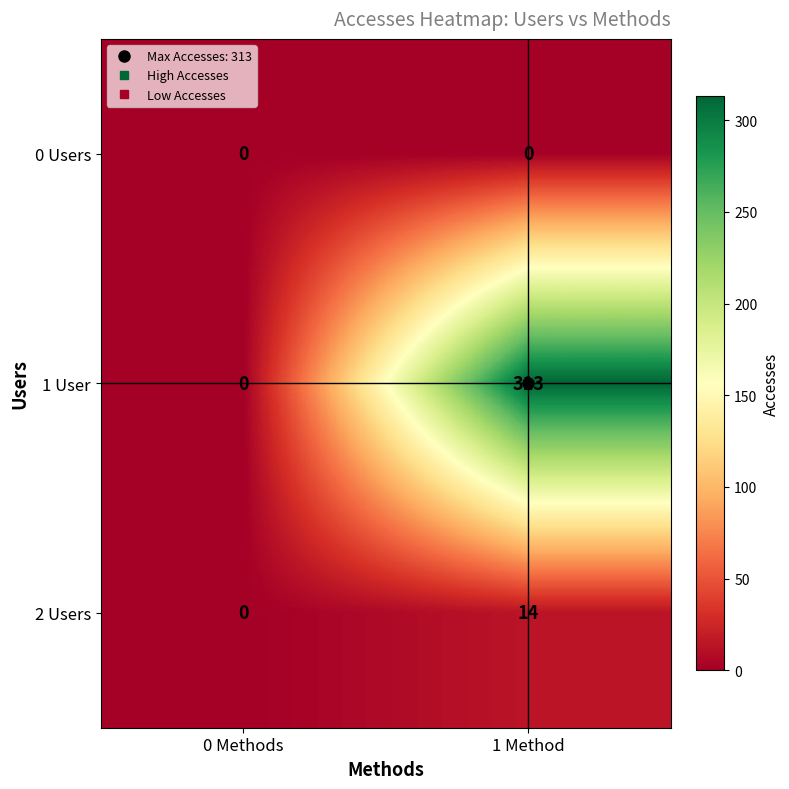

At which label does 2 Users reach its peak?

1 Method